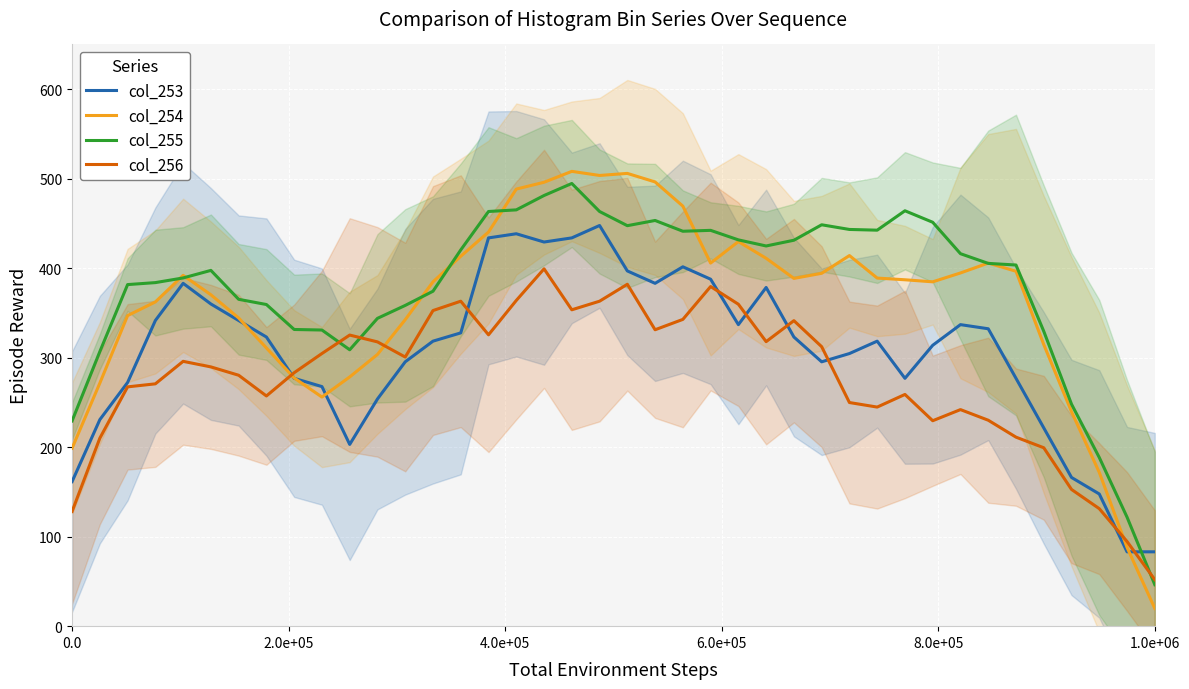

What is the highest value of the col_256 series?

399.2